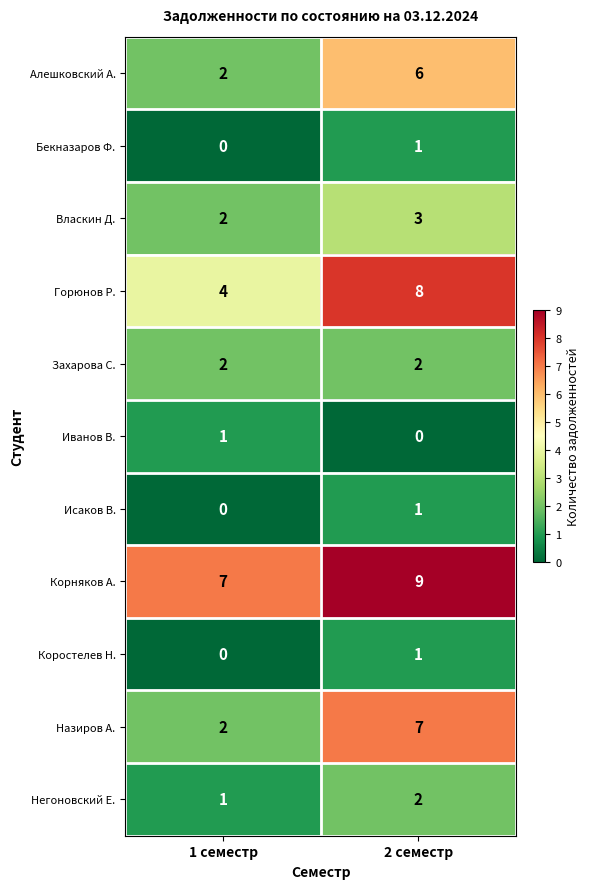

Reading left to right, extract all data points from this chart.

Алешковский А.: 2	6
Бекназаров Ф.: 0	1
Власкин Д.: 2	3
Горюнов Р.: 4	8
Захарова С.: 2	2
Иванов В.: 1	0
Исаков В.: 0	1
Корняков А.: 7	9
Коростелев Н.: 0	1
Назиров А.: 2	7
Негоновский Е.: 1	2